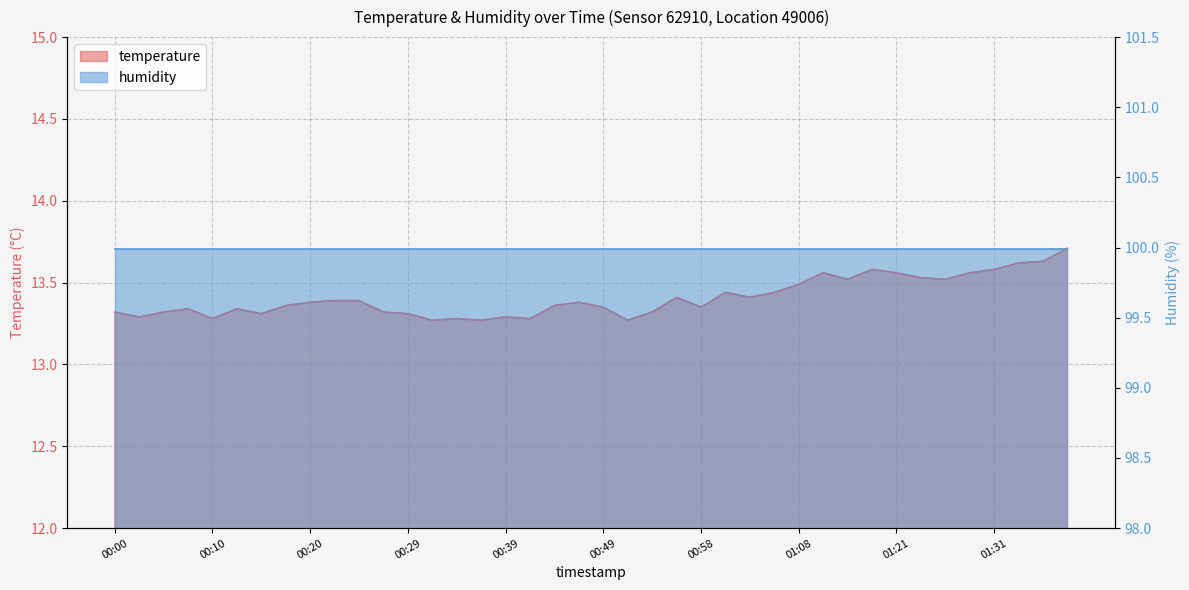

Rank the categories by value from highest to lowest.

01:39, 01:36, 01:34, 01:19, 01:31, 01:13, 01:21, 01:29, 01:23, 01:16, 01:26, 01:08, 01:01, 01:06, 00:56, 01:03, 00:22, 00:24, 00:20, 00:46, 00:17, 00:44, 00:49, 00:58, 00:07, 00:12, 00:00, 00:05, 00:27, 00:54, 00:15, 00:29, 00:03, 00:39, 00:10, 00:34, 00:41, 00:32, 00:37, 00:51